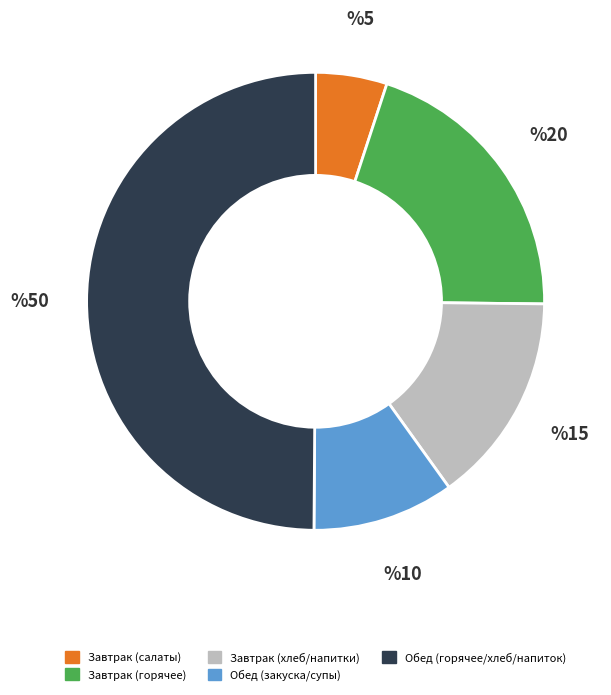

How many segments does this pie chart have?

5